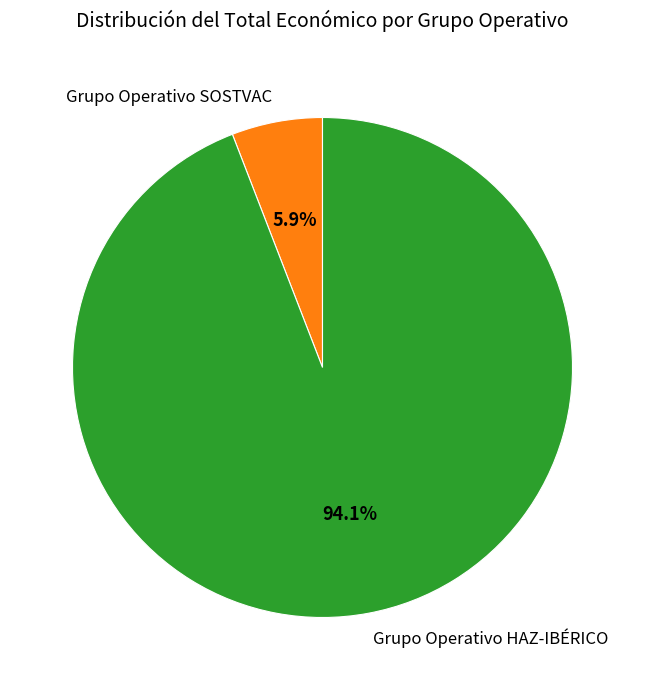

Which has a higher value, Grupo Operativo HAZ-IBÉRICO or Grupo Operativo SOSTVAC?

Grupo Operativo HAZ-IBÉRICO